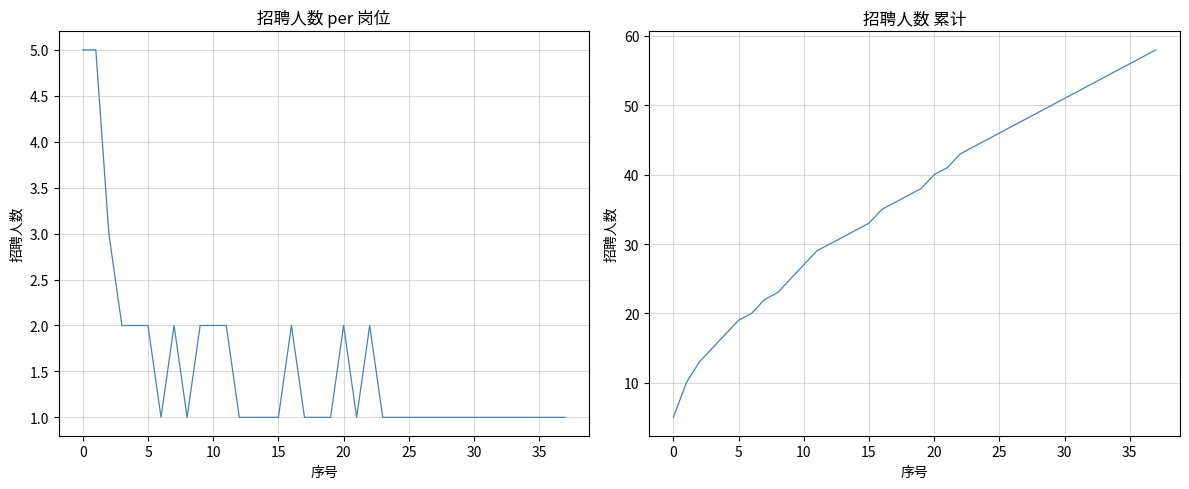

True or false: 招聘人数 累计 and 招聘人数 cross at least once.

False